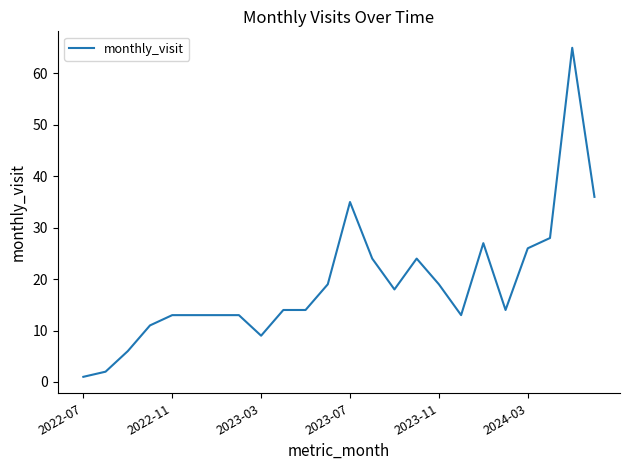

What is the difference between the second highest and second lowest values?

34